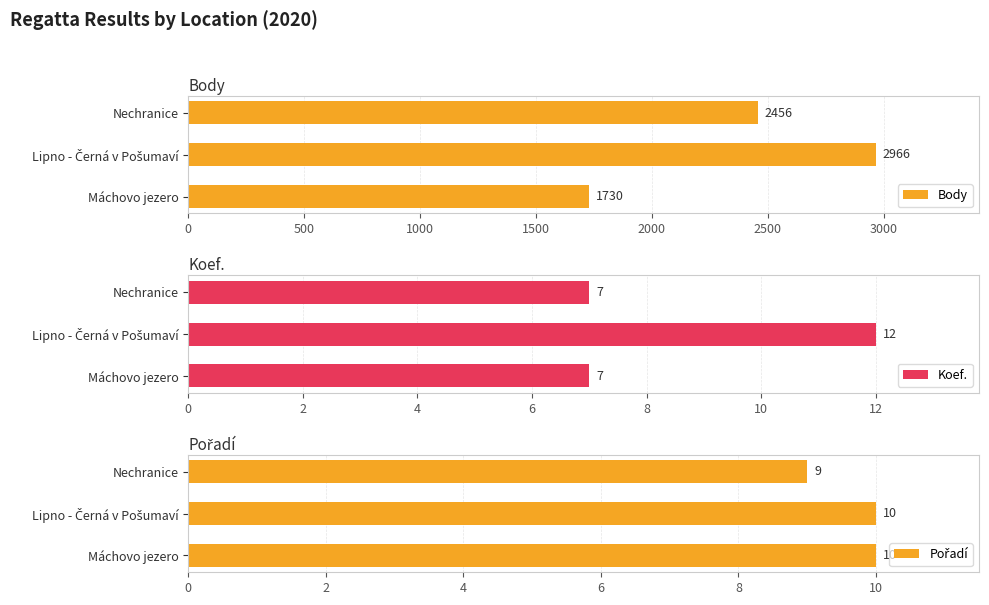

How many Koef. values are between 7 and 12?

3